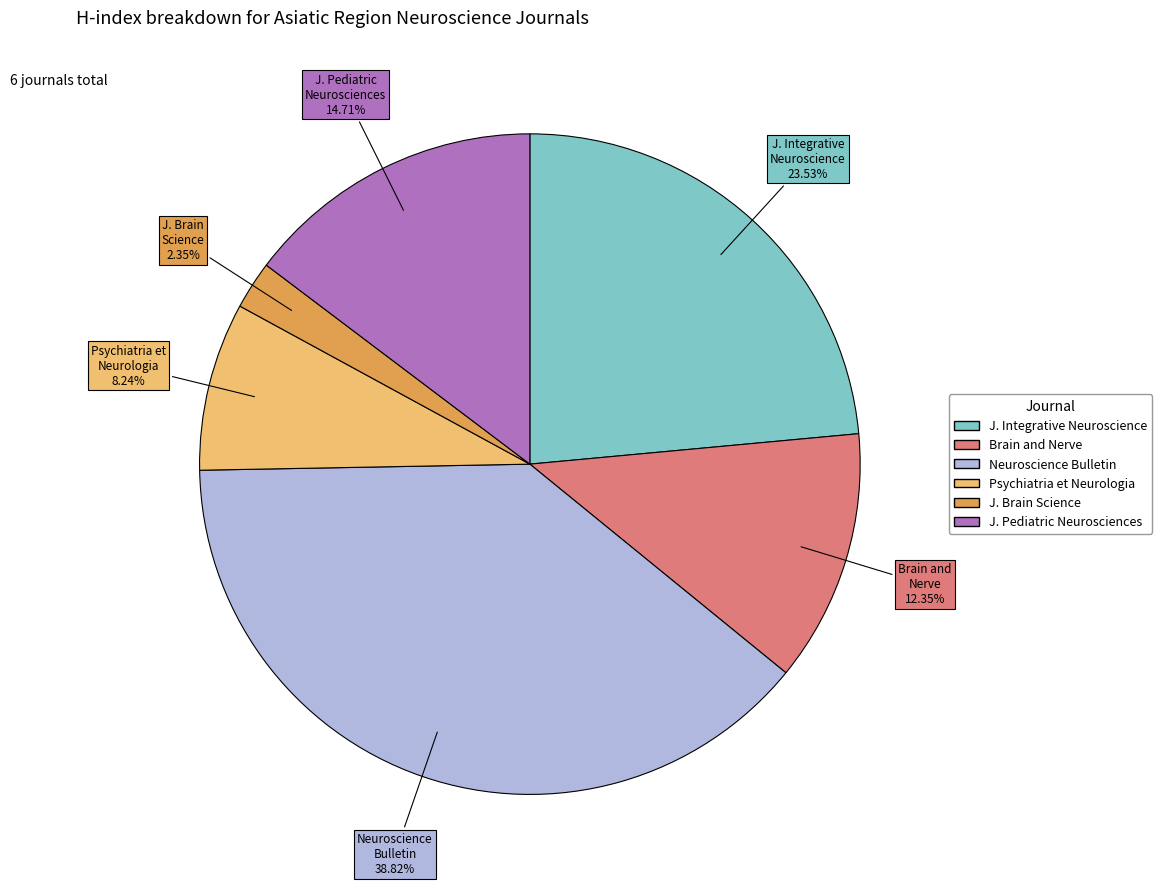

How many slices are in this pie chart?

6